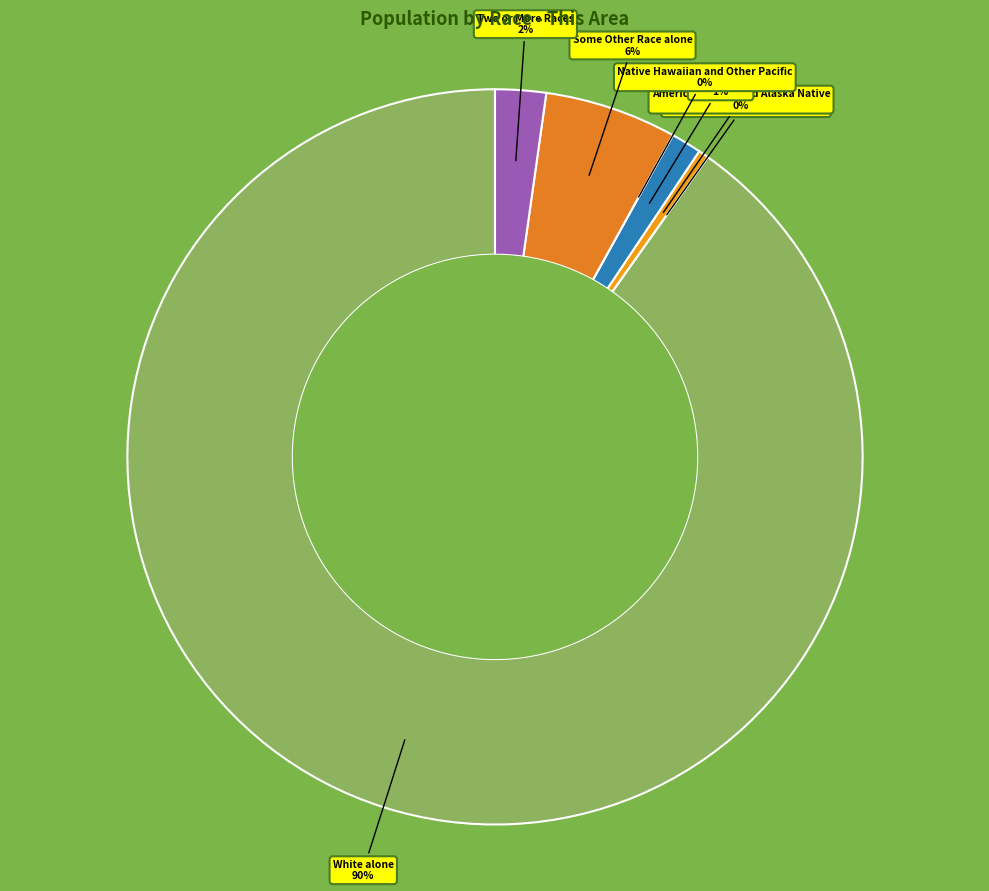

How many slices are in this pie chart?

7